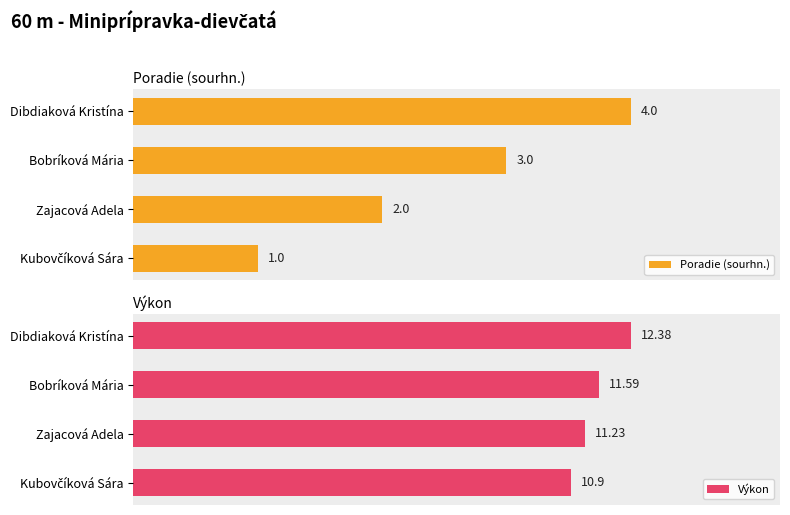

What is the value of the Poradie (sourhn.) bar at the 4th from the left?

4.0